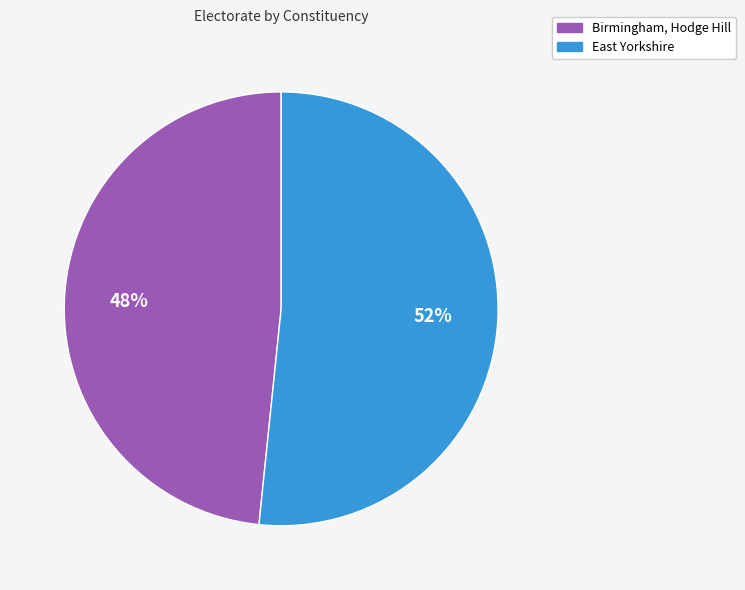

To the nearest percent, what is the combined percentage of Birmingham, Hodge Hill and East Yorkshire?

100%